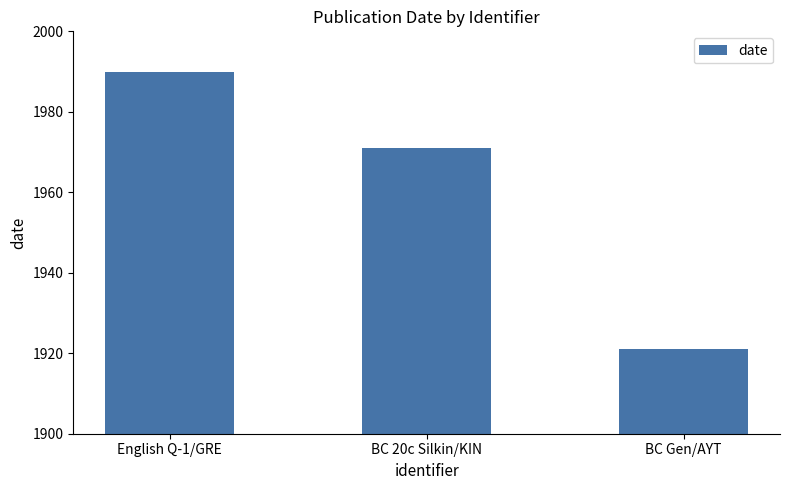

Rank the categories by value from highest to lowest.

English Q-1/GRE, BC 20c Silkin/KIN, BC Gen/AYT